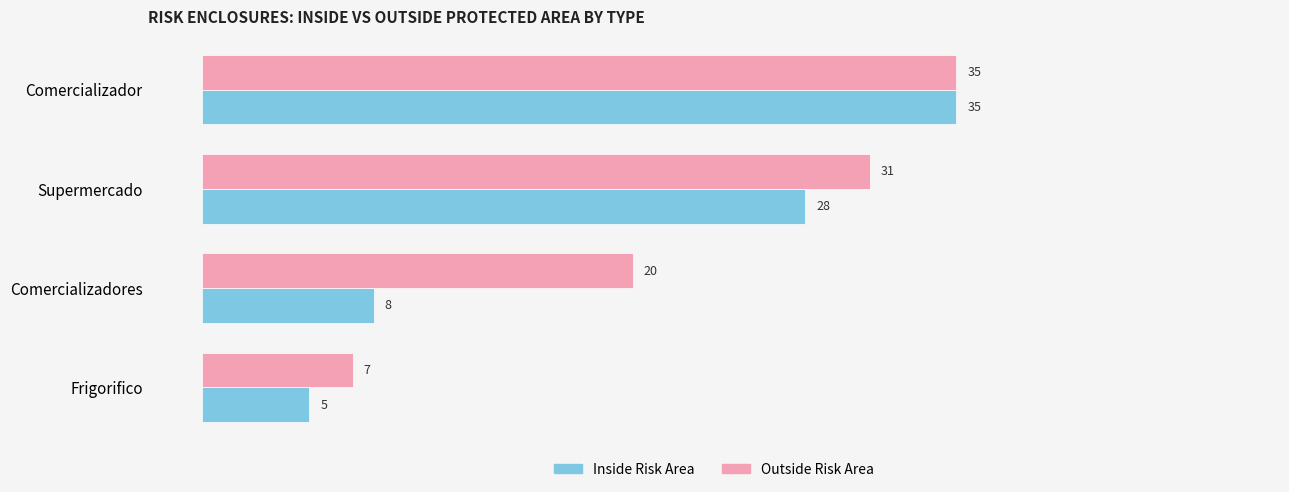

Which series has the largest range (max minus min)?

Inside Risk Area